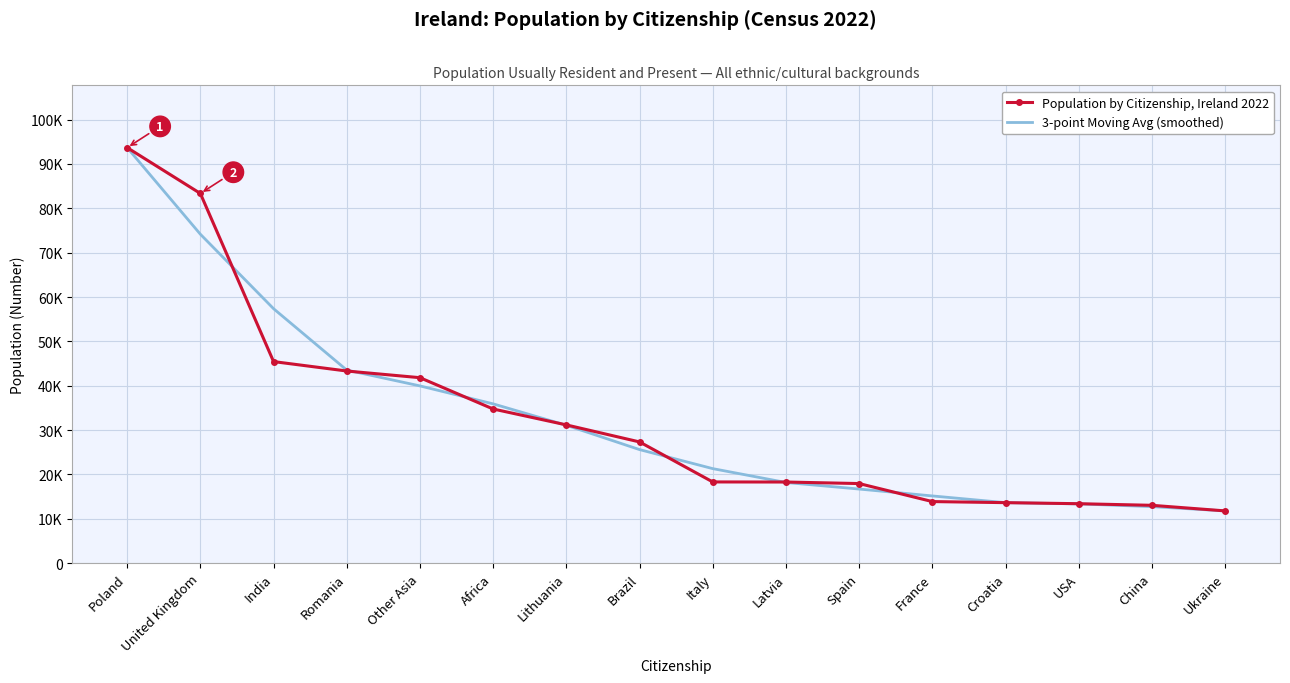

Reading left to right, what are all the values shown in this chart?

Population by Citizenship, Ireland 2022: 93680.0	83347.0	45449.0	43323.0	41820.0	34761.0	31177.0	27338.0	18319.0	18300.0	17953.0	13893.0	13649.0	13412.0	13050.0	11791.0
3-point Moving Avg (smoothed): 93680.0	74158.7	57373.0	43530.7	39968.0	35919.3	31092.0	25611.3	21319.0	18190.7	16715.3	15165.0	13651.3	13370.3	12751.0	11791.0